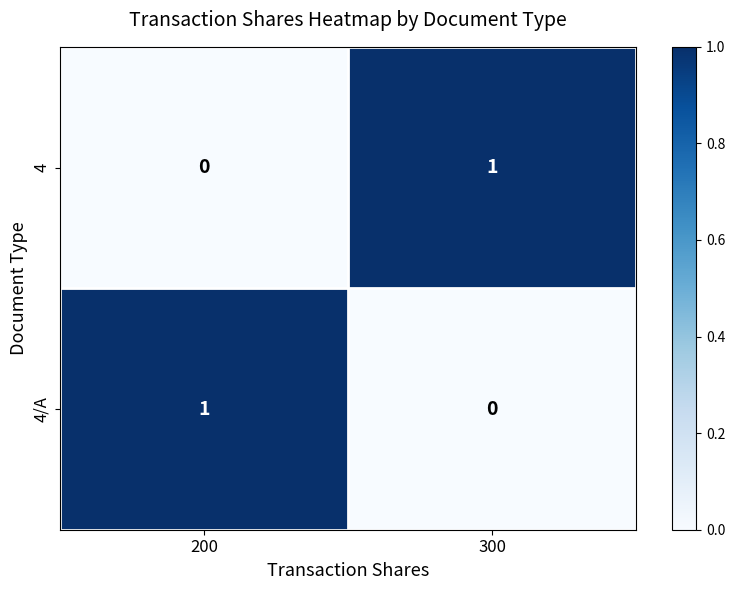

List the labels in order of 4/A value, smallest first.

300, 200